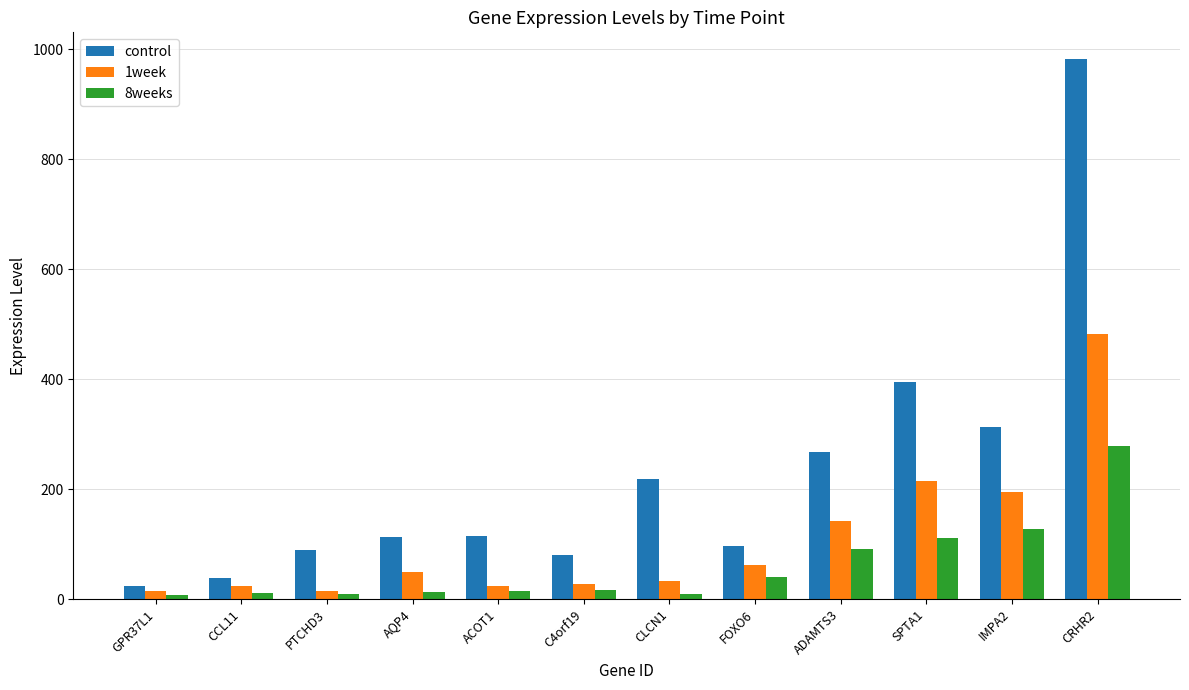

Which series has the largest total across all categories?

control